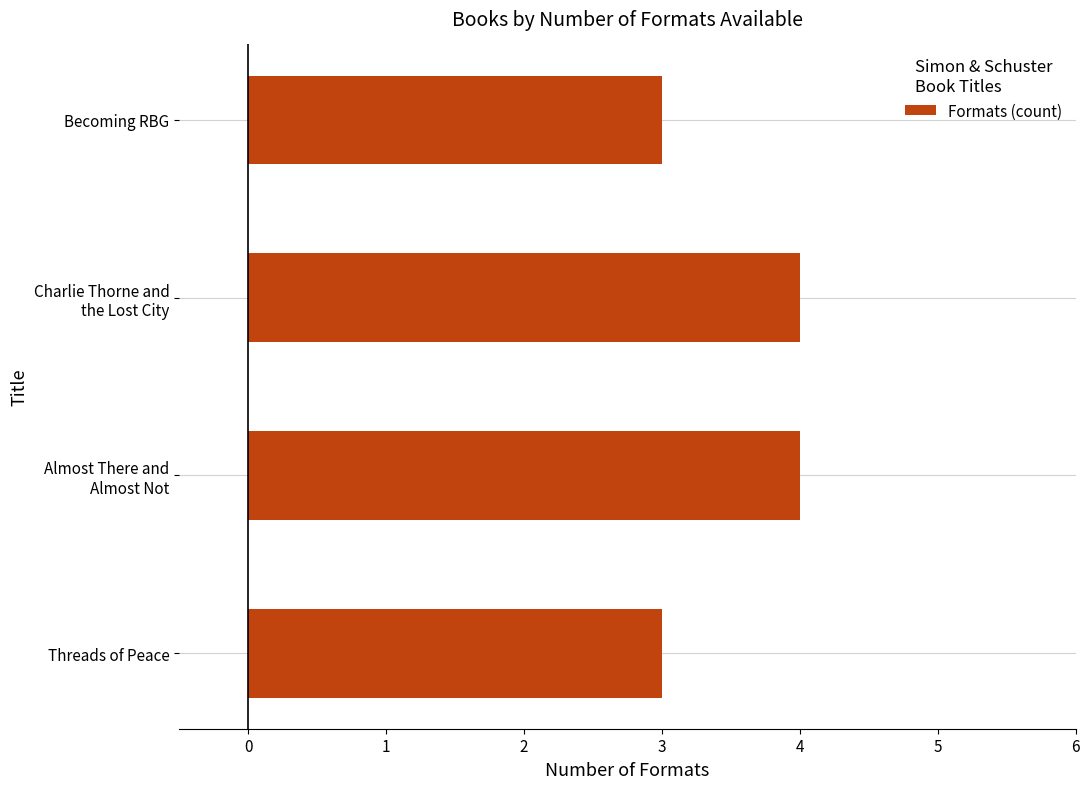

The value at Threads of Peace is 3. True or false?

True